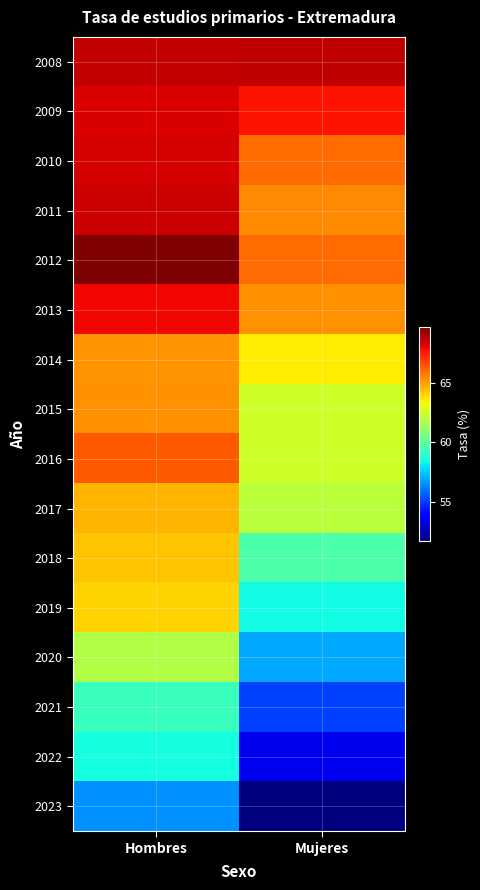

Reading right to left, transcribe all the data shown in this chart.

2008: Mujeres=68.7	Hombres=68.6
2009: Mujeres=67.7	Hombres=68.2
2010: Mujeres=66.0	Hombres=68.3
2011: Mujeres=65.4	Hombres=68.4
2012: Mujeres=66.0	Hombres=69.7
2013: Mujeres=65.3	Hombres=67.9
2014: Mujeres=63.5	Hombres=65.2
2015: Mujeres=62.5	Hombres=65.3
2016: Mujeres=62.4	Hombres=66.3
2017: Mujeres=62.0	Hombres=64.6
2018: Mujeres=59.7	Hombres=64.3
2019: Mujeres=58.4	Hombres=64.0
2020: Mujeres=56.9	Hombres=61.8
2021: Mujeres=55.1	Hombres=59.2
2022: Mujeres=53.5	Hombres=58.5
2023: Mujeres=51.7	Hombres=56.5